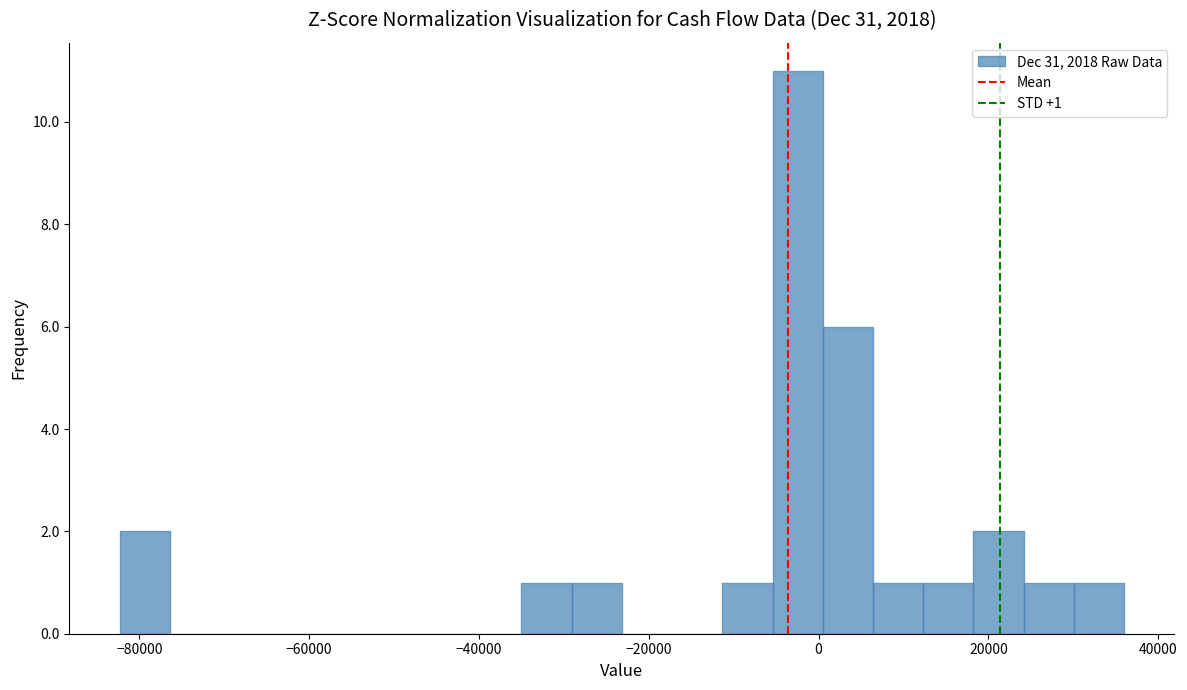

Read against the x-axis, roughly where is the centre of the tallest bar?

-2000